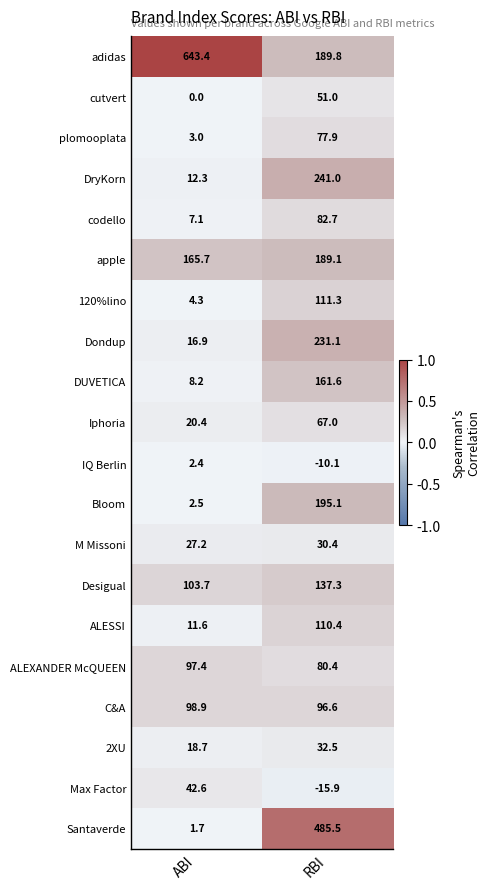

What is the sum of the Dondup values at ABI and RBI?

248.0